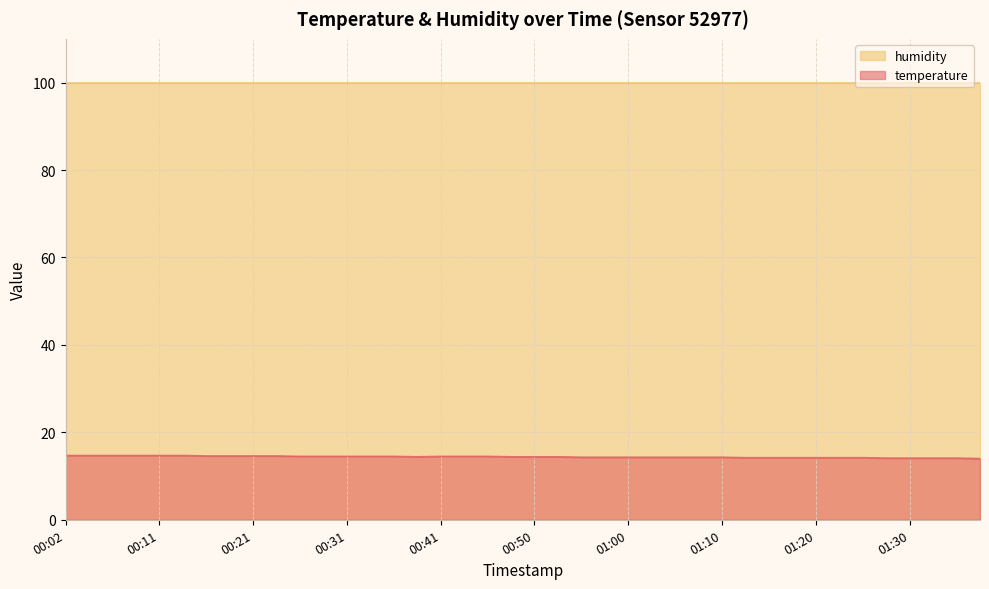

What is the approximate value at 00:33?

14.5